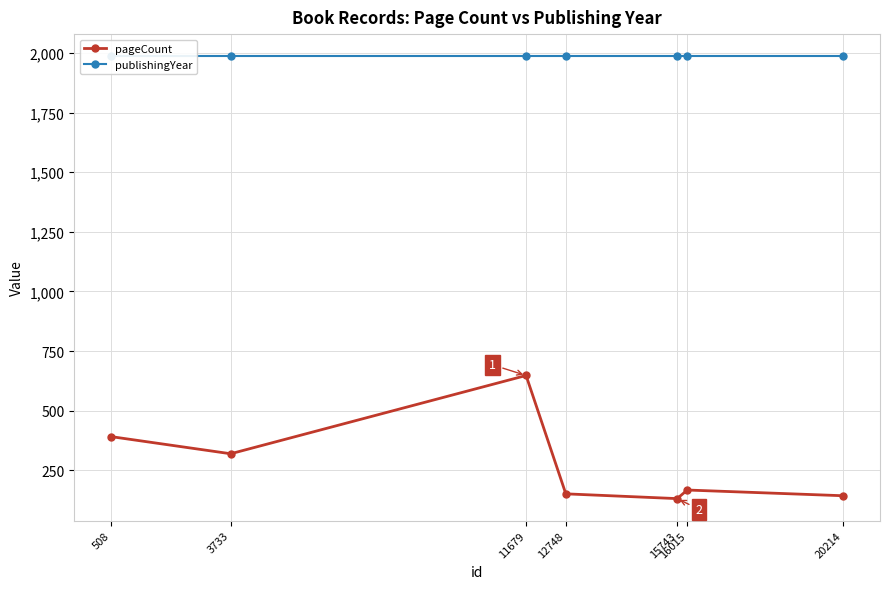

At which category is the sum across all series the highest?

11679